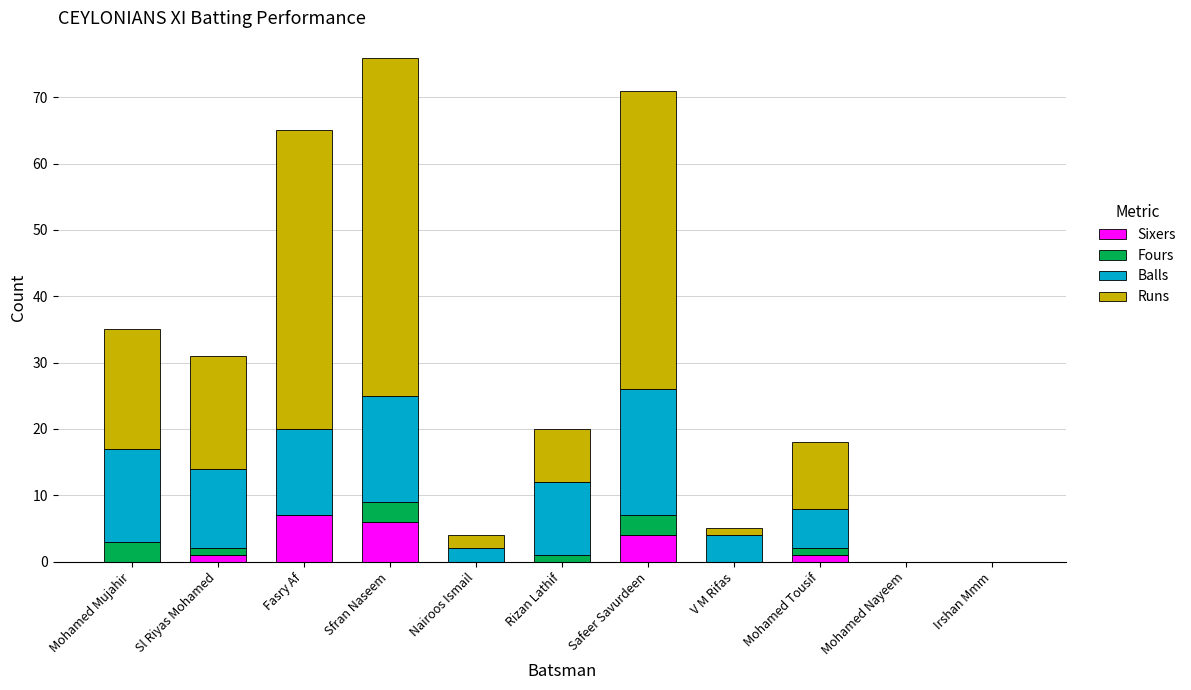

The Sixers series shows 6 at Sfran Naseem. True or false?

True